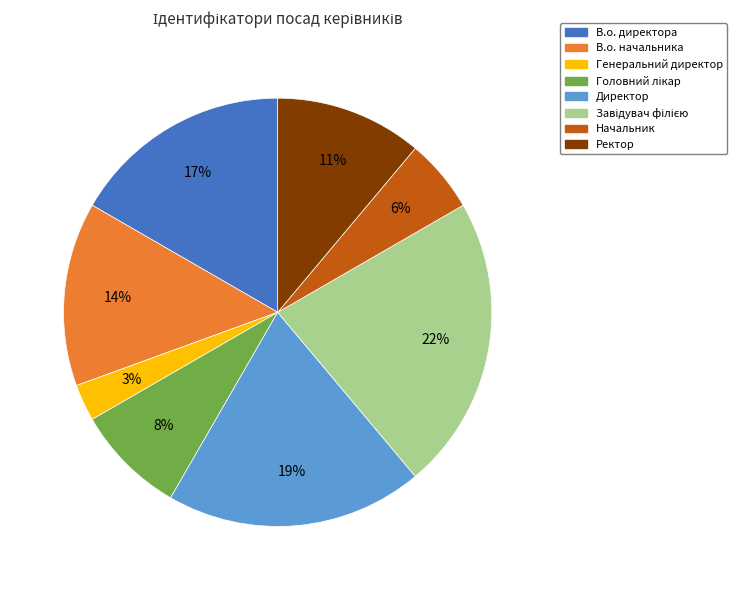

Is there any slice that represents more than half of the pie?

No